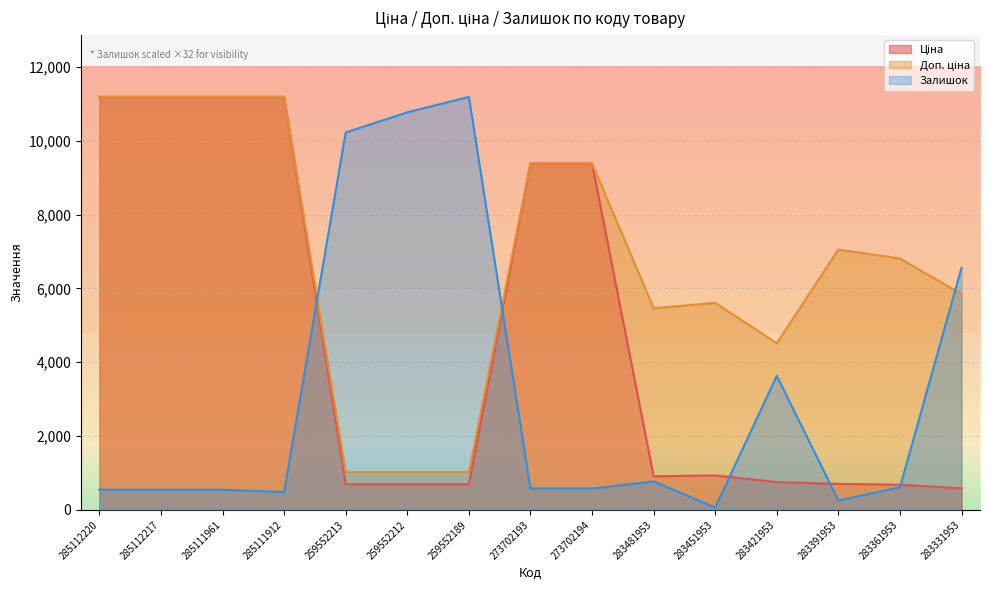

Which series has the widest spread of values?

Залишок